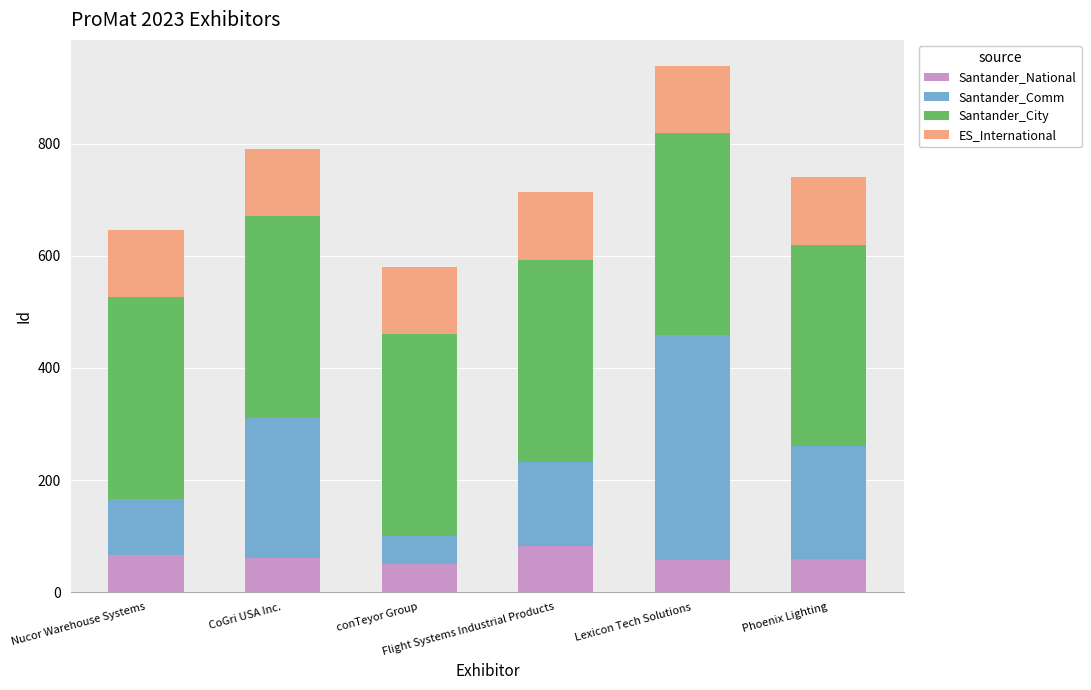

What is the highest value of the Santander_National series?

83